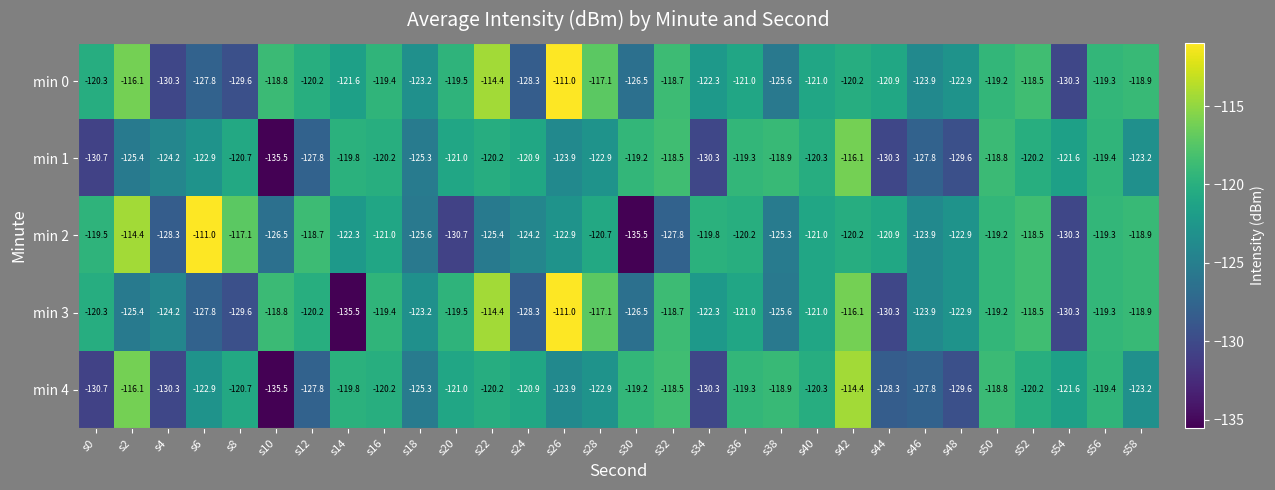

What is the sum of the min 4 values at s36 and s44?

-247.6